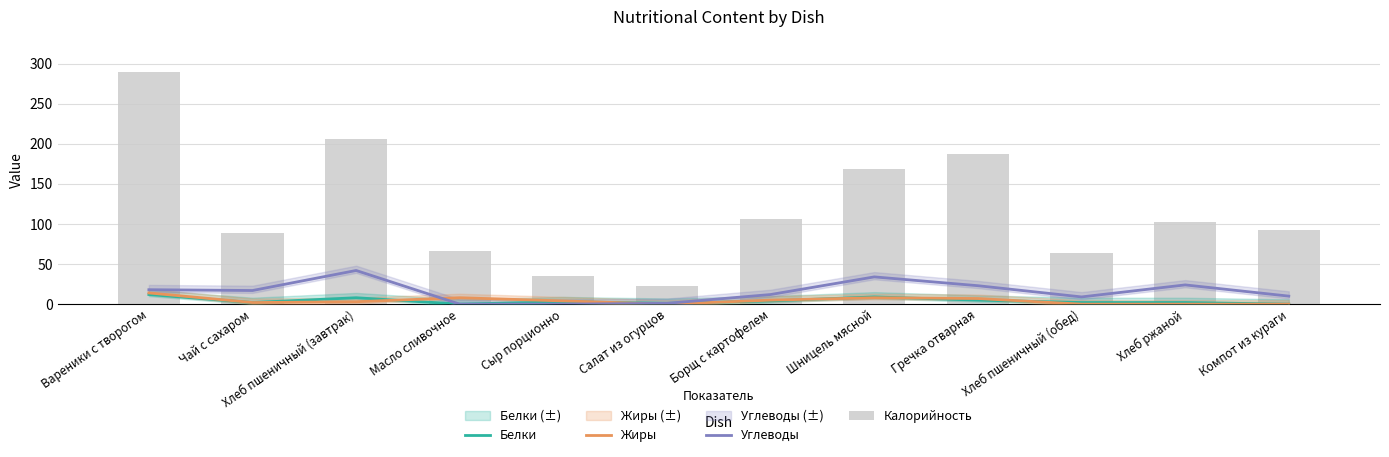

How many groups of bars are there?

12